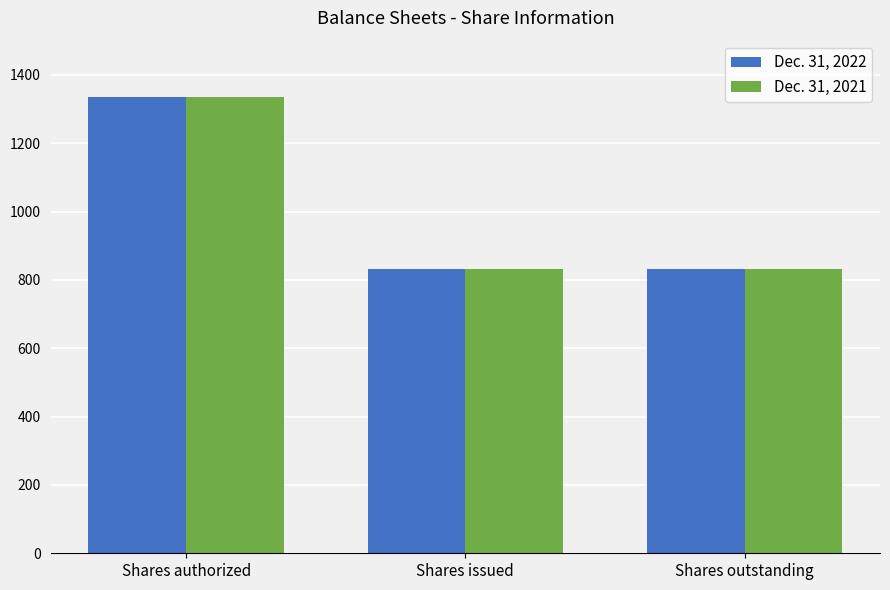

What is the label of the 2nd bar from the right?

Shares issued